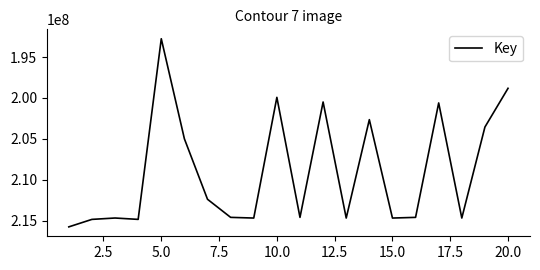

What is the greatest value displayed?

215770807